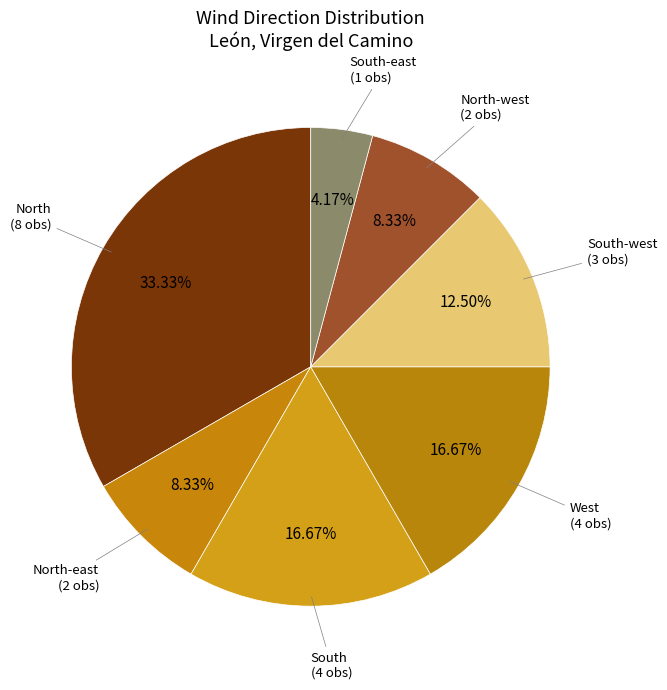

How many segments does this pie chart have?

7